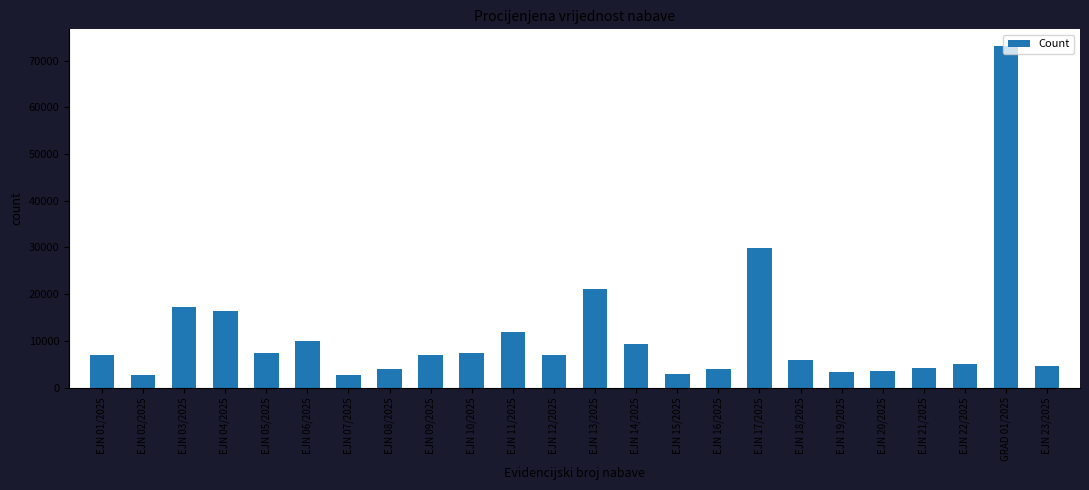

The value at EJN 15/2025 is 3000. True or false?

True